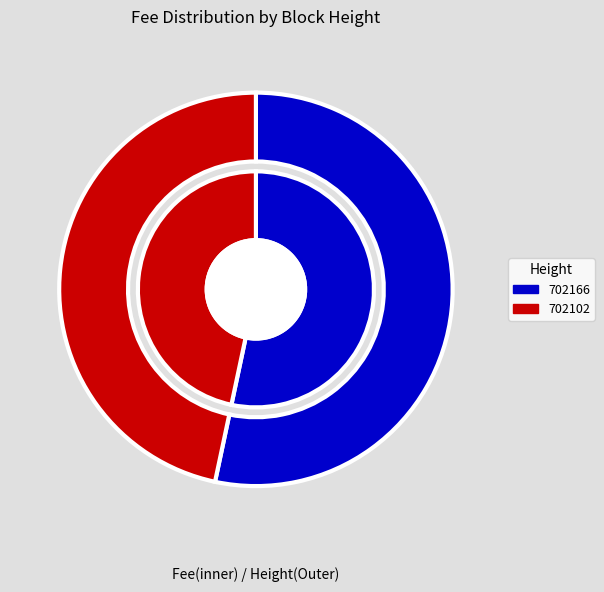

Combined, do 702166 and 702102 account for over 50%?

Yes